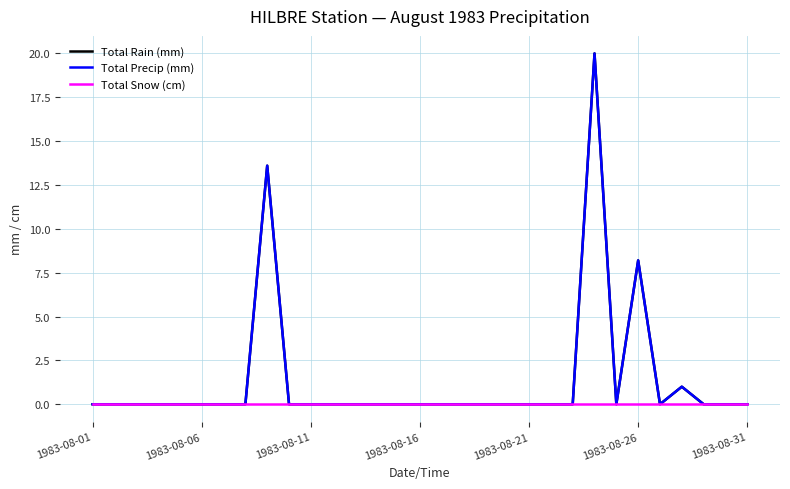

Does the chart display data point markers on the line(s)?

No